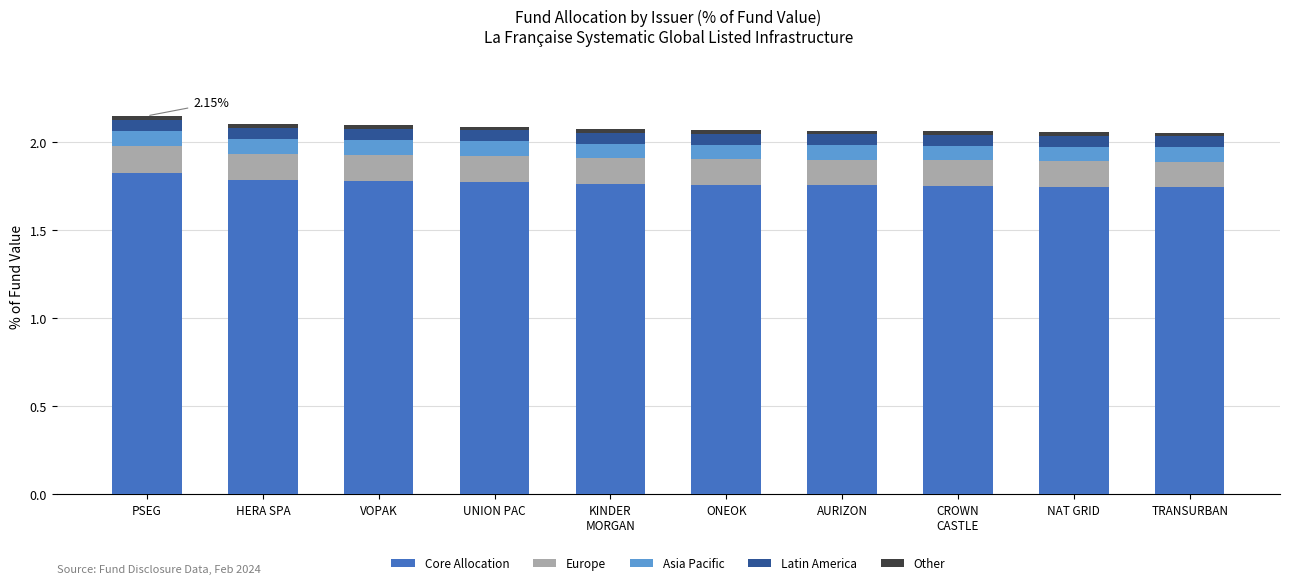

Does the chart contain stacked bars?

Yes